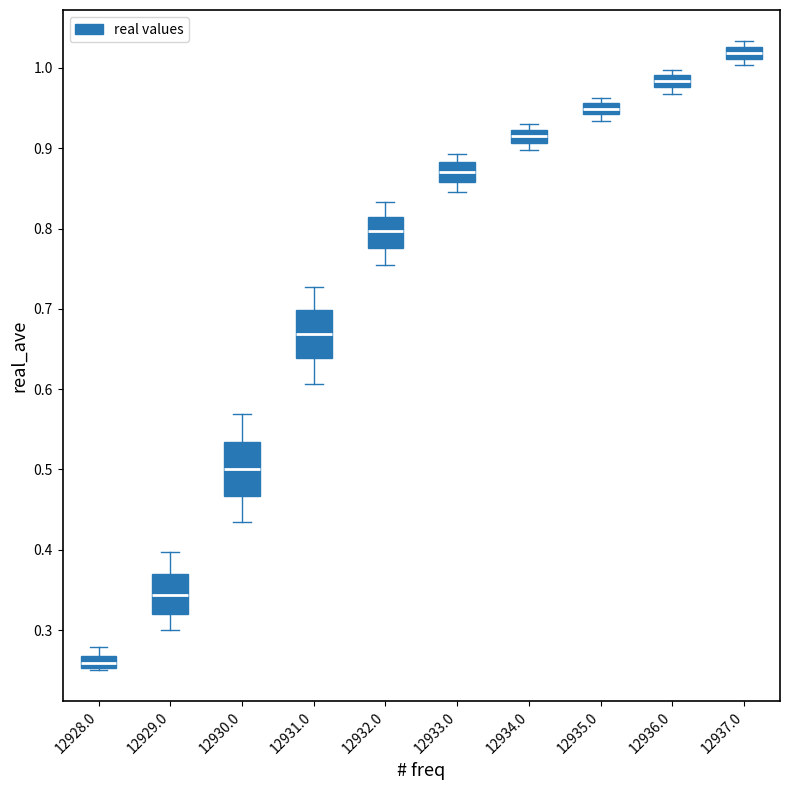

Where does the median line of the box at x = 12935.0 sit on the y-axis? The values are not printed on the chart, so give them approximately, as read against the axis.

0.95